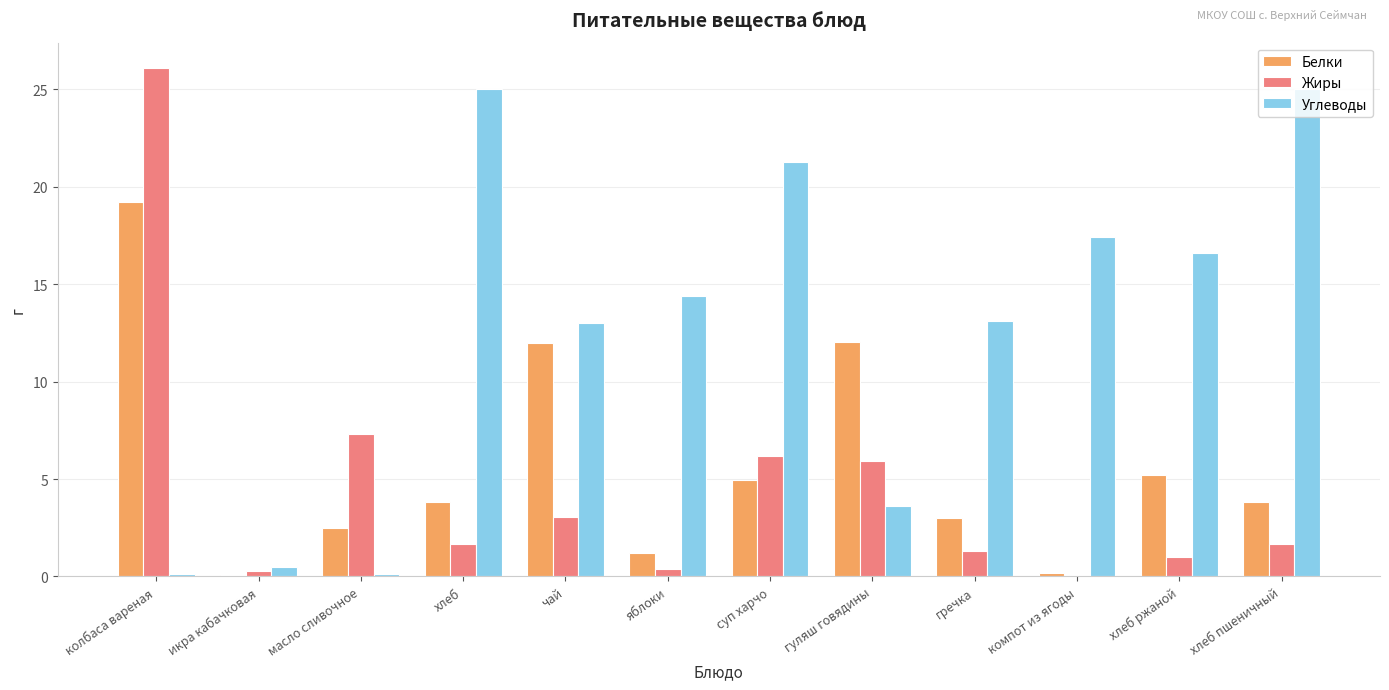

What are all the series names shown in the legend?

Белки, Жиры, Углеводы